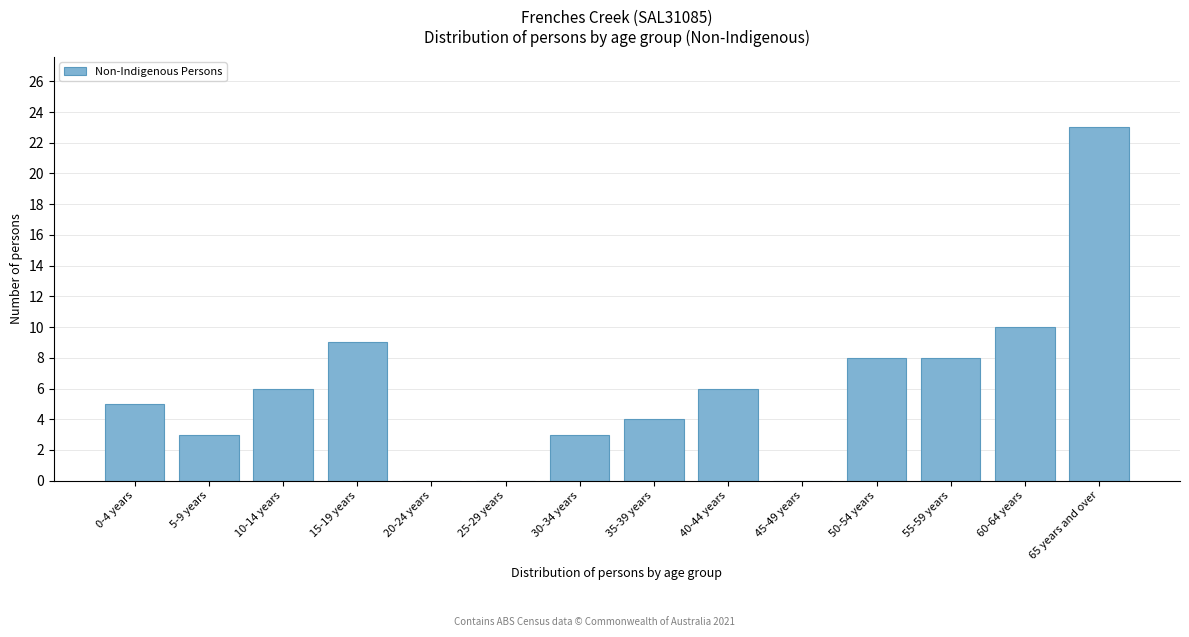

Reading left to right, extract all data points from this chart.

0-4 years=5	5-9 years=3	10-14 years=6	15-19 years=9	20-24 years=0	25-29 years=0	30-34 years=3	35-39 years=4	40-44 years=6	45-49 years=0	50-54 years=8	55-59 years=8	60-64 years=10	65 years and over=23